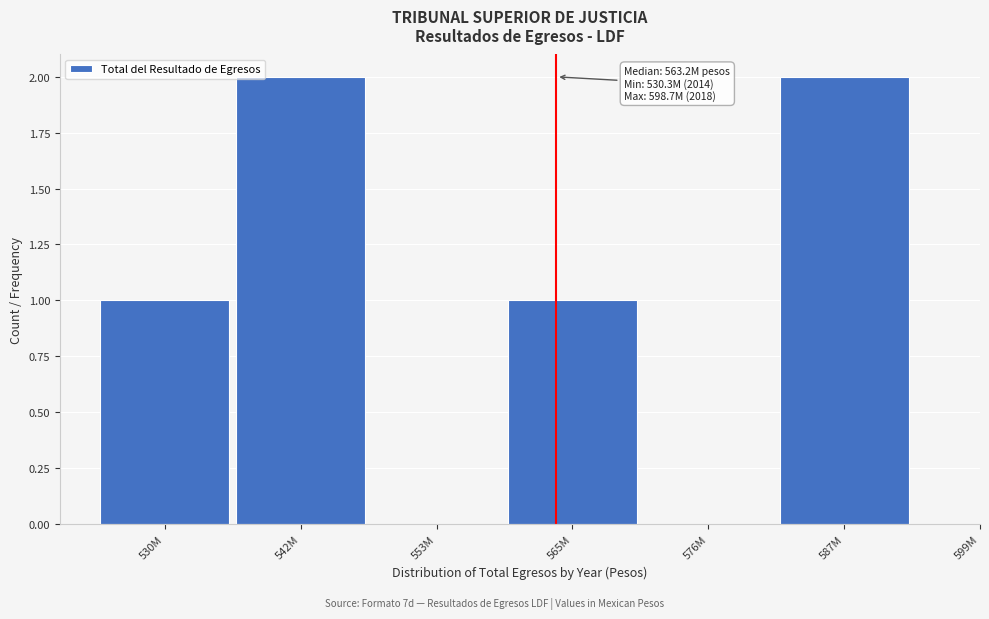

Reading left to right, list all the values displayed in this chart.

530M=1	542M=2	553M=0	565M=1	576M=0	587M=2